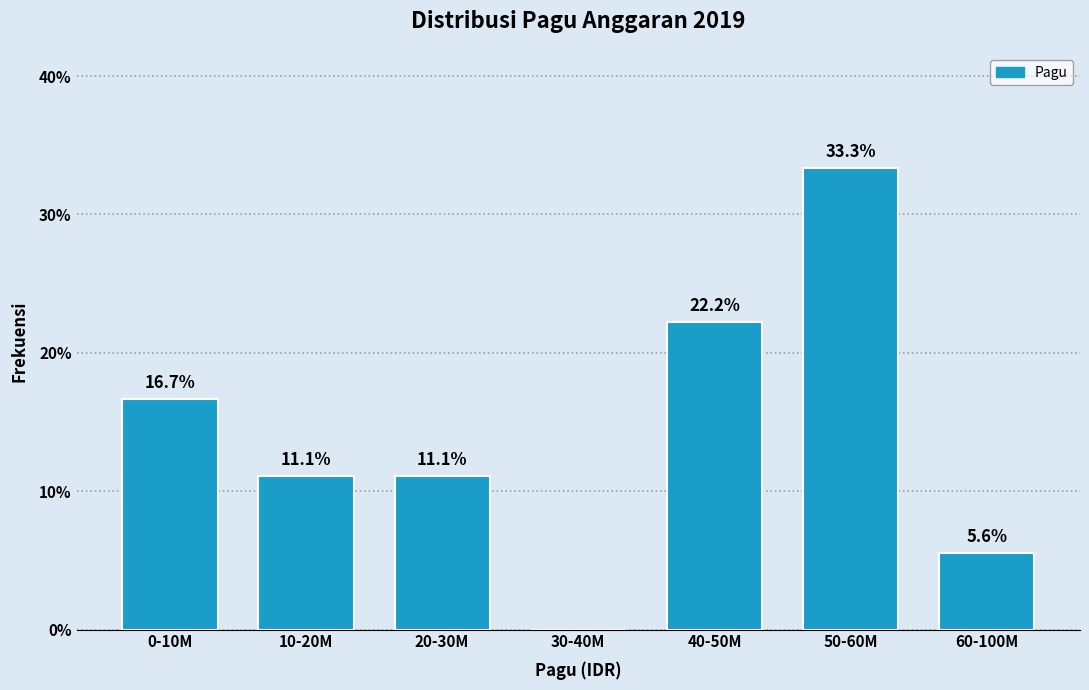

Reading right to left, extract all data points from this chart.

60-100M=5.6	50-60M=33.3	40-50M=22.2	30-40M=0.0	20-30M=11.1	10-20M=11.1	0-10M=16.7